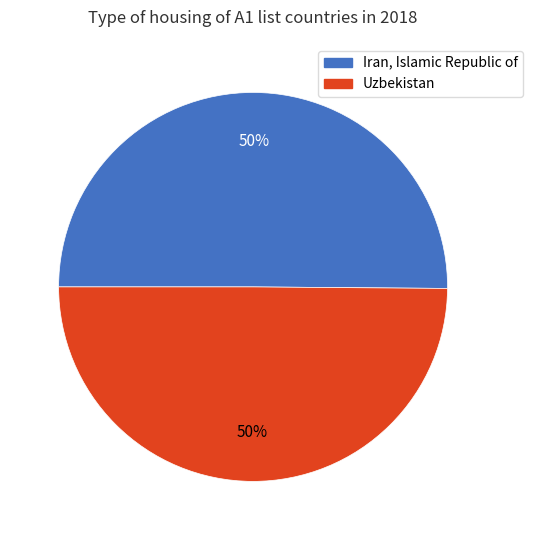

True or false: Iran, Islamic Republic of accounts for 50% of the total.

True